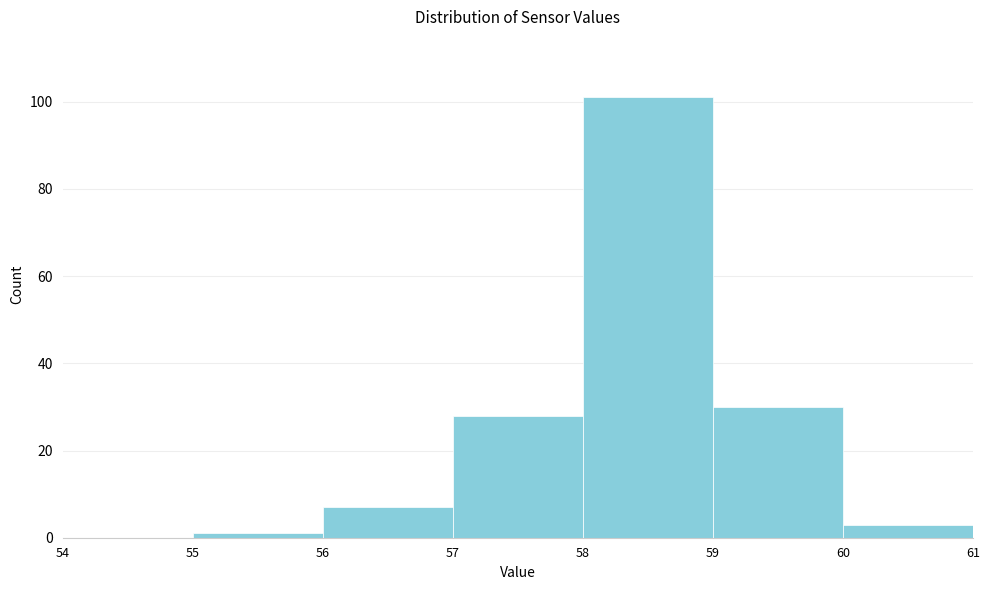

Over which range of the x-axis is the bar tallest?

58 to 59